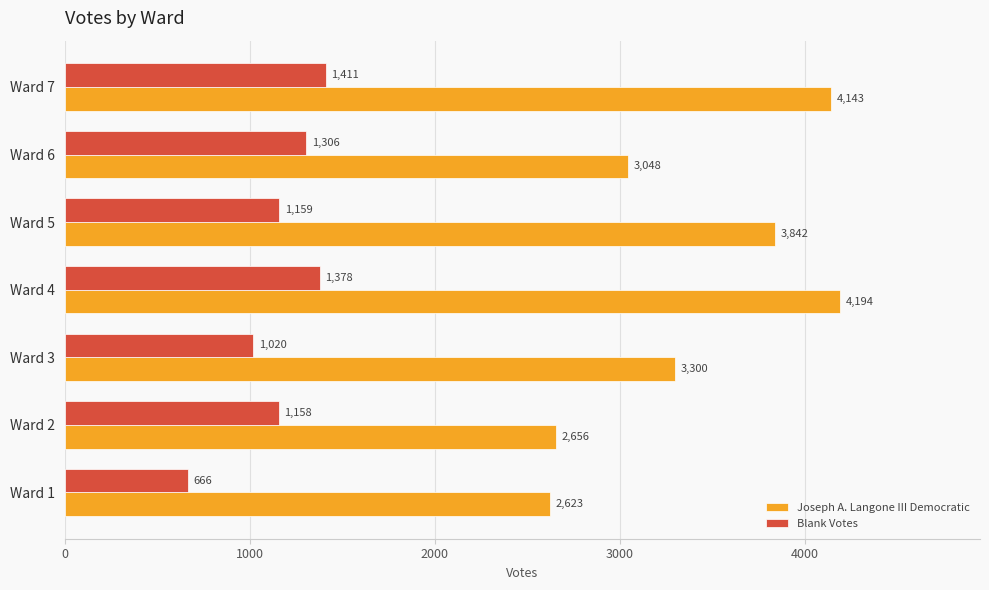

Which category has the highest value in the Joseph A. Langone III Democratic series?

Ward 4